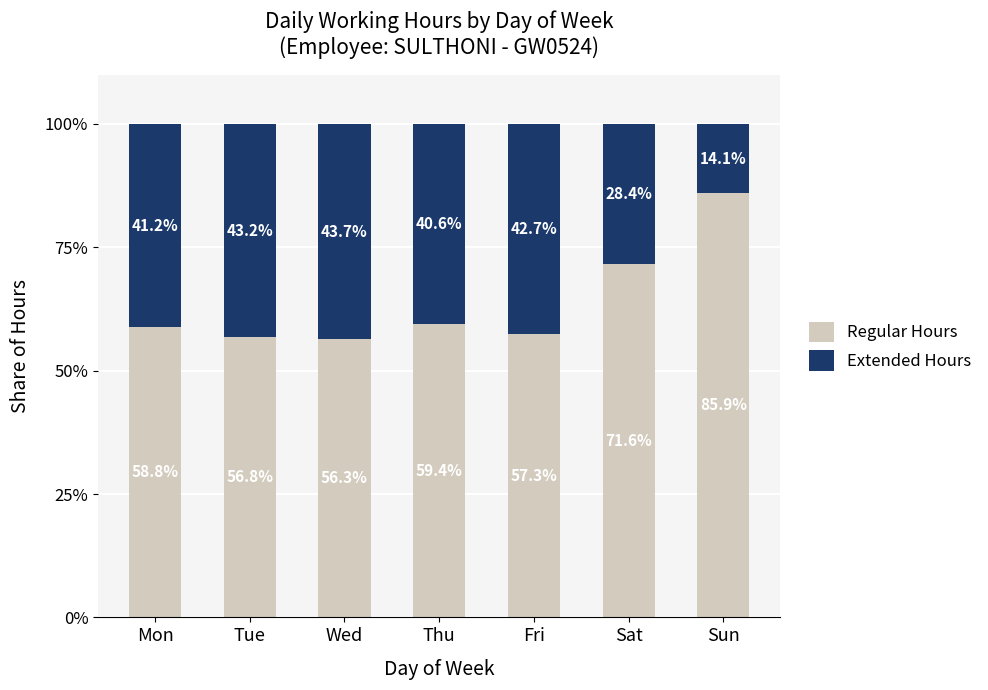

Reading right to left, transcribe the values for Regular Hours.

Sun=85.9	Sat=71.6	Fri=57.3	Thu=59.4	Wed=56.3	Tue=56.8	Mon=58.8